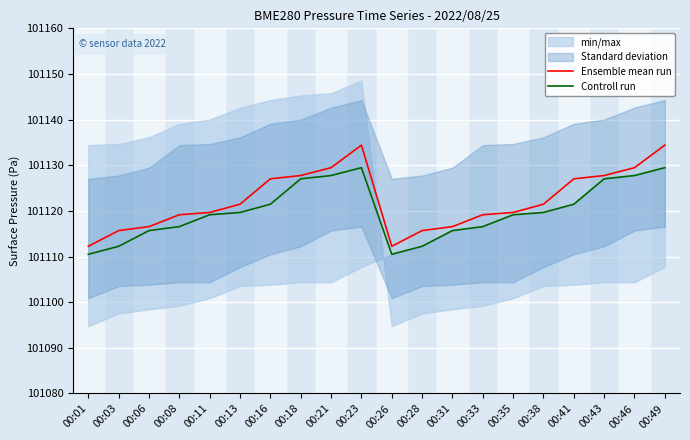

Rank the categories by Controll run value from highest to lowest.

00:23, 00:49, 00:21, 00:46, 00:18, 00:43, 00:16, 00:41, 00:13, 00:38, 00:11, 00:35, 00:08, 00:33, 00:06, 00:31, 00:03, 00:28, 00:01, 00:26